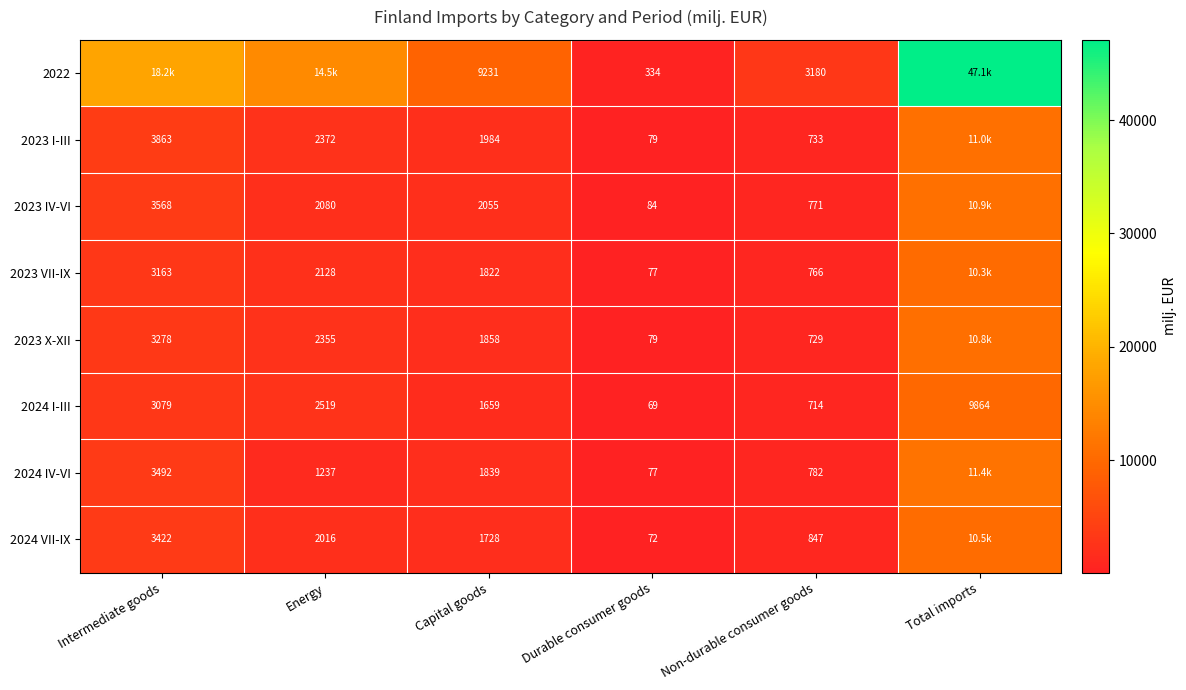

Which has a higher value, Intermediate goods or Capital goods?

Intermediate goods